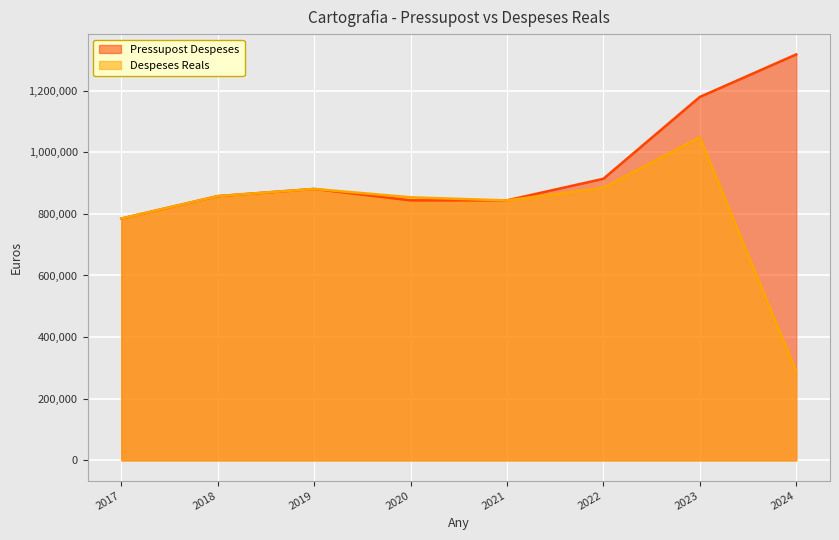

How many interior local valleys does the Despeses Reals series have?

1